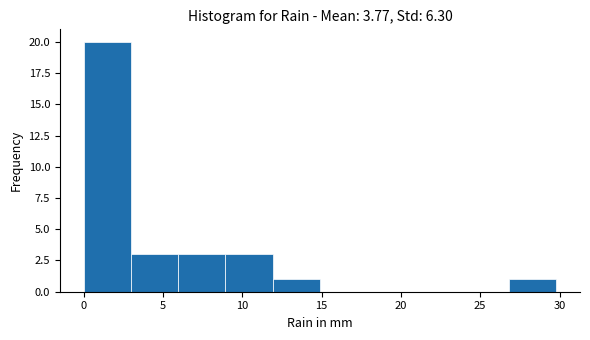

What is the height of the bar covering 3 to 6 on the x-axis? Neither the bar edges nor the heights are printed on the chart, so give them approximately, as read against the axes.

3